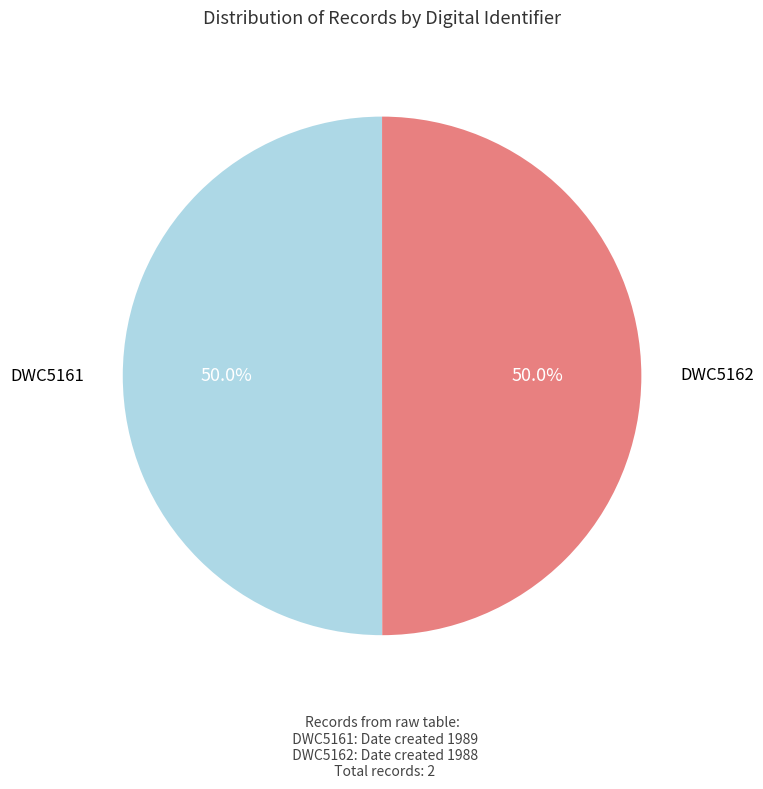

Is it true that DWC5162 is 50% of the pie?

True